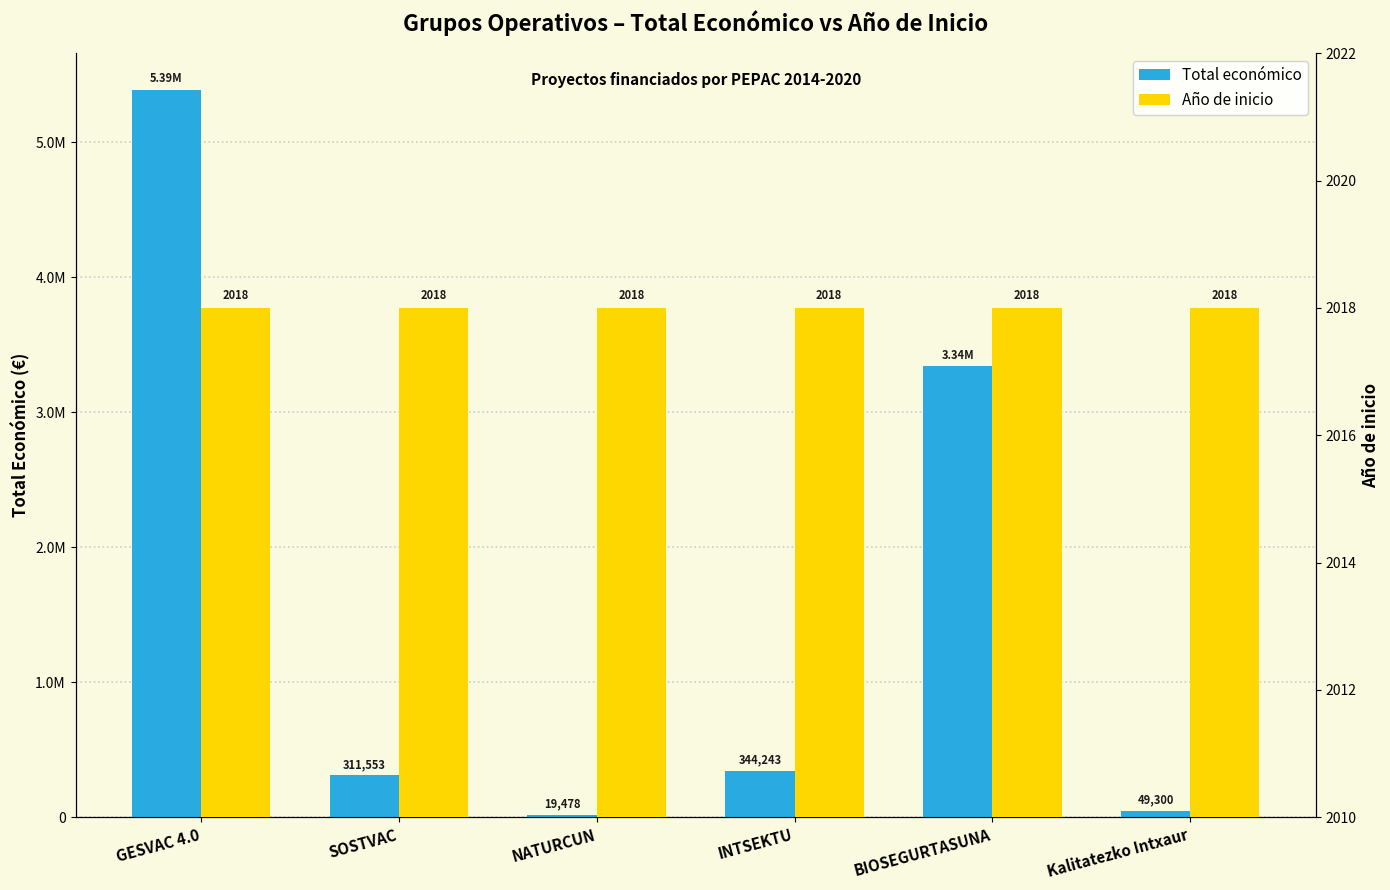

The value of Total económico at GESVAC 4.0 is 2948404. True or false?

False